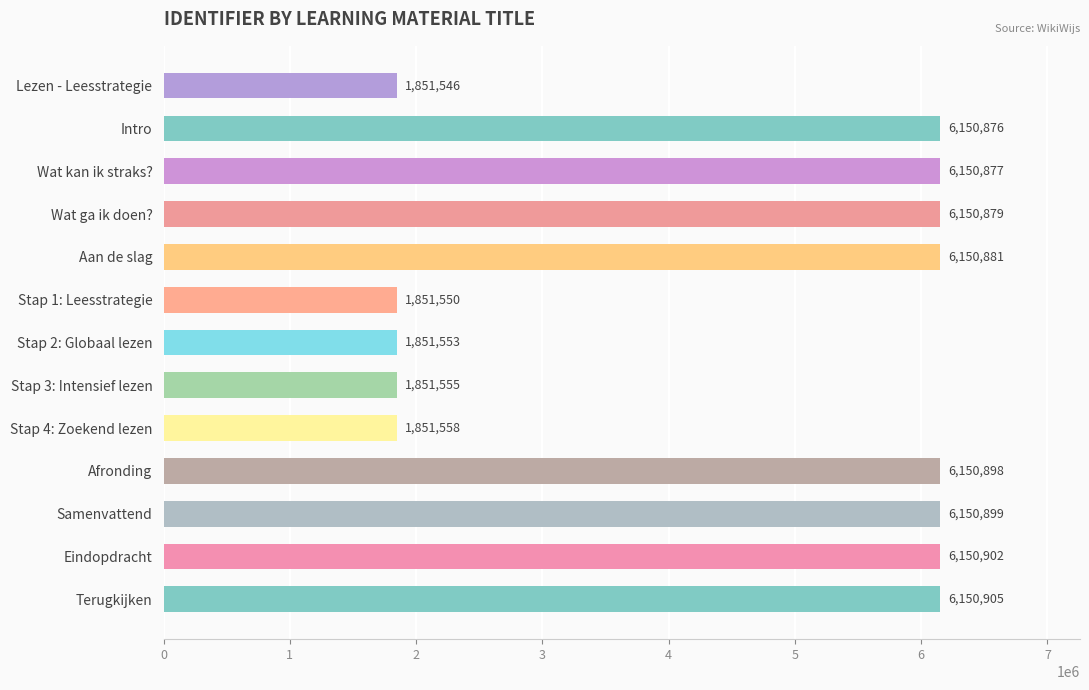

How many values are below 6150877?

6